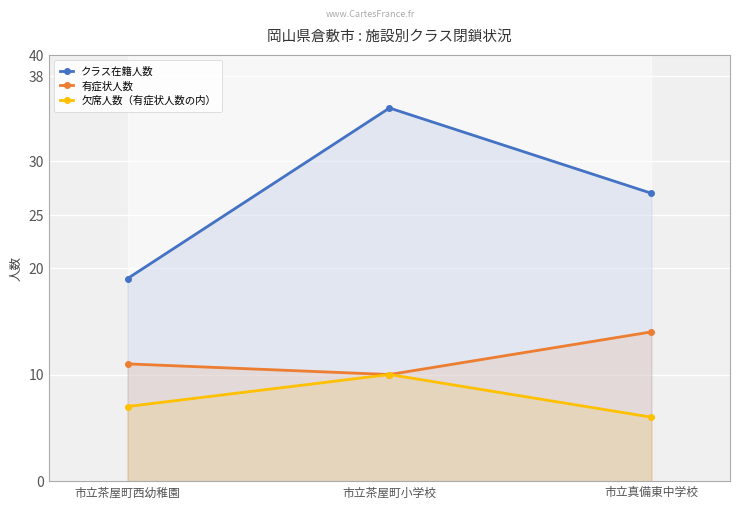

What is the total value across all series at 市立茶屋町小学校?

55